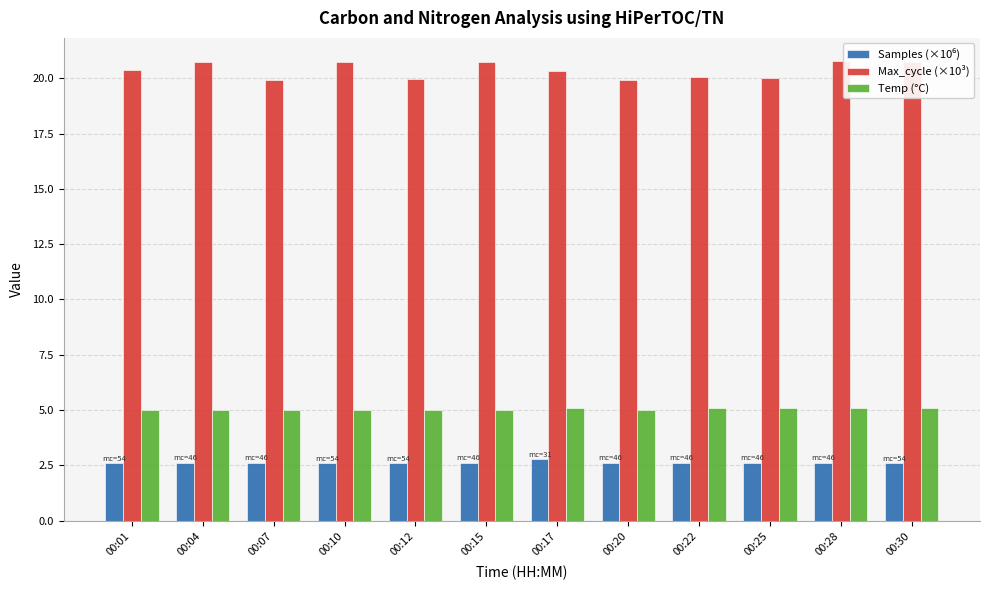

Which series has the largest total across all categories?

Max_cycle (×10³)